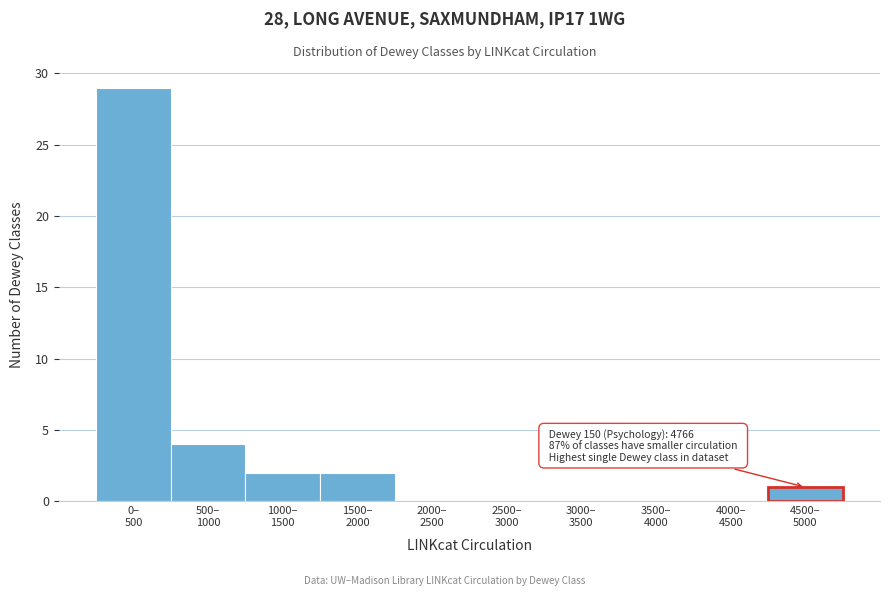

What is the maximum value shown in the chart?

29